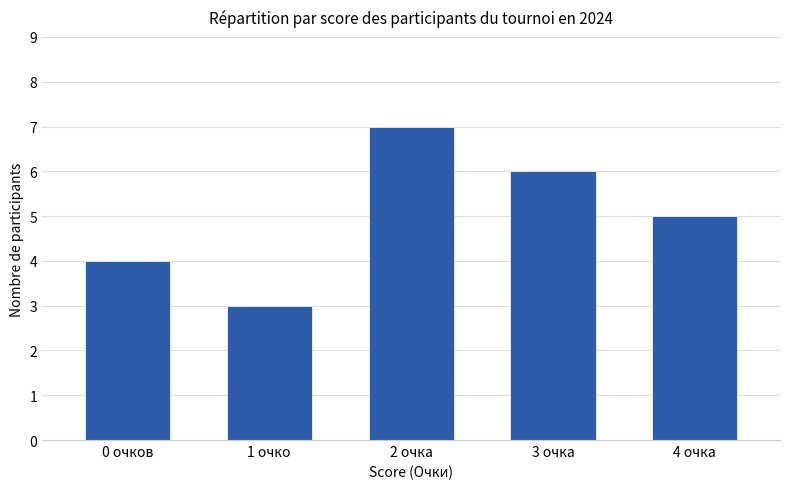

The value at 4 очка is 5. True or false?

True